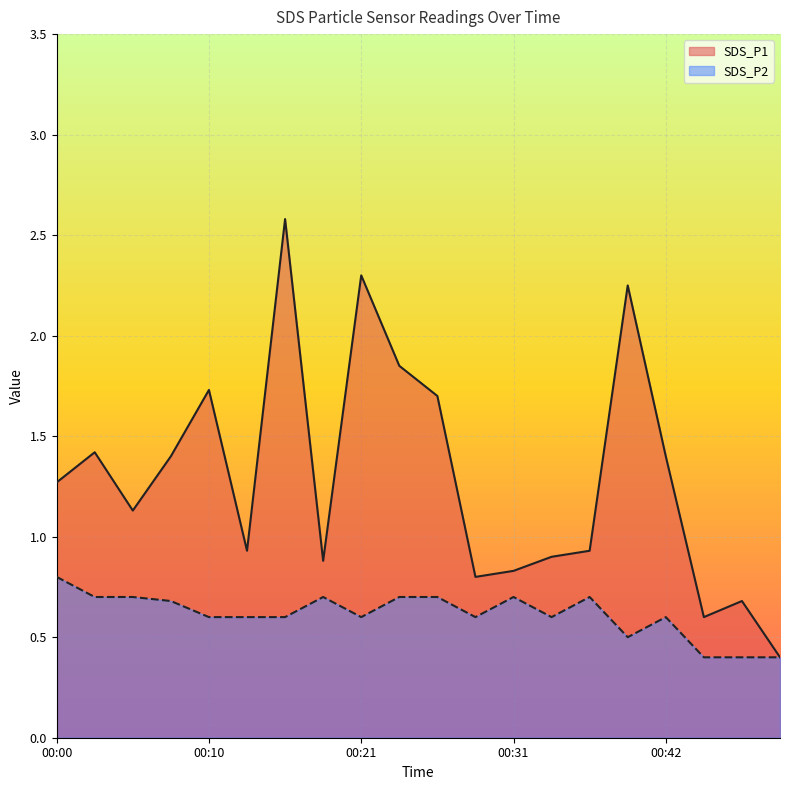

Which series has the largest total across all categories?

SDS_P1